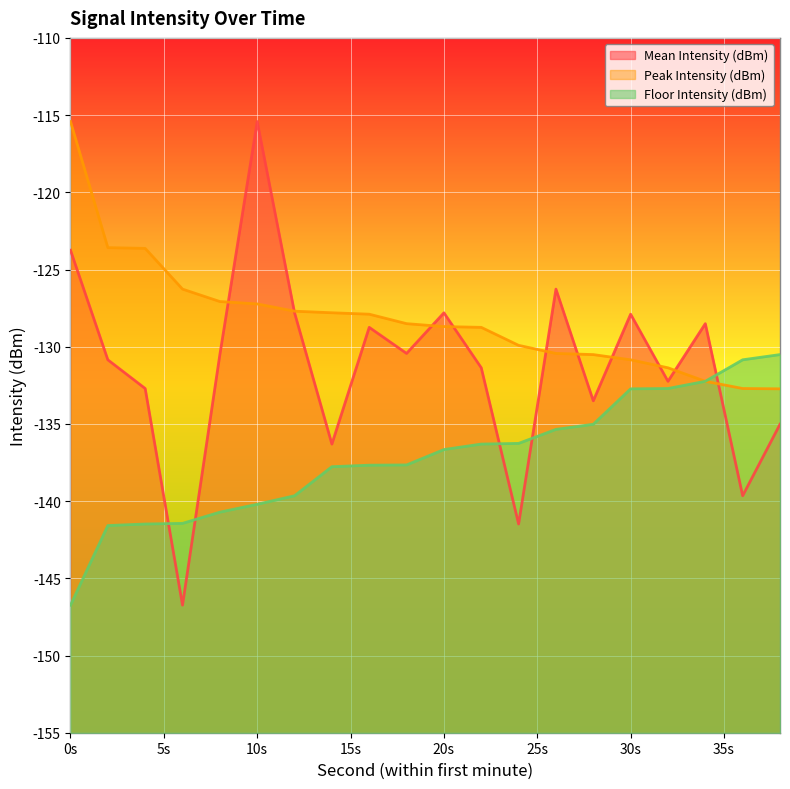

Is it true that Peak Intensity (dBm) equals -190.7 at 6?

False